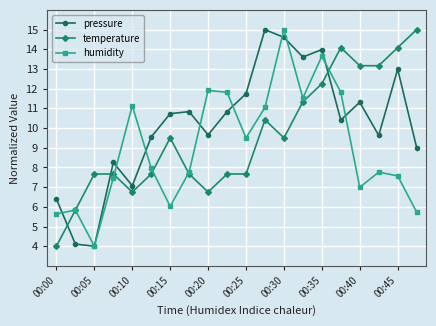

What is the maximum value shown in the chart?

15.0